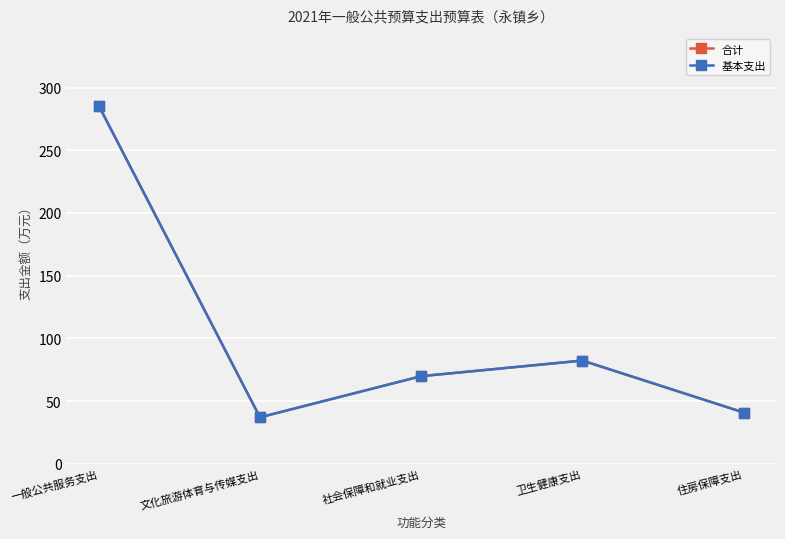

What is the average value of the 基本支出 series?

103.1